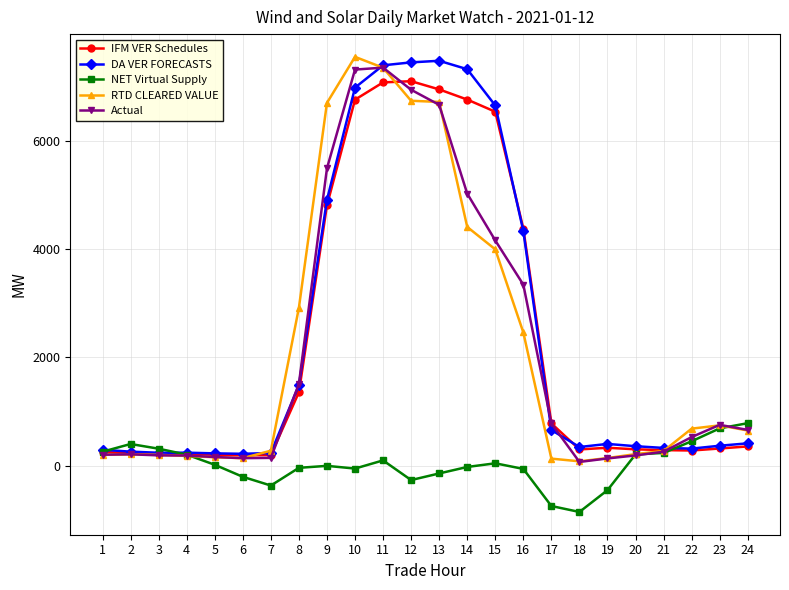

What is the total value across all series at 21?

1390.0